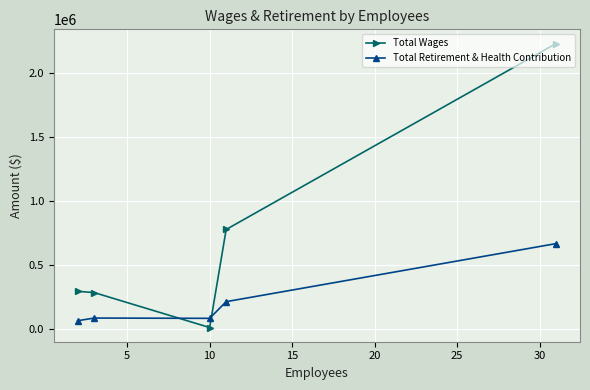

In Total Wages, how many points are lower than both neighbors (excluding endpoints)?

1